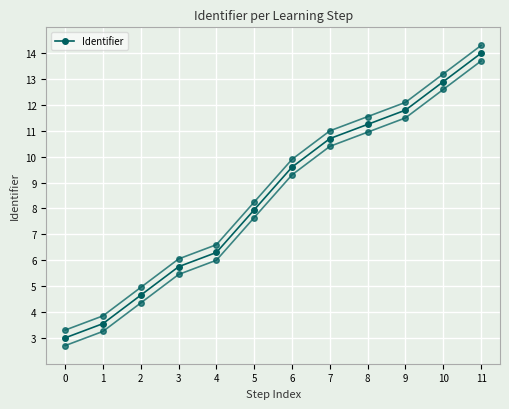

Is it true that the value at 3 is 9.7?

False